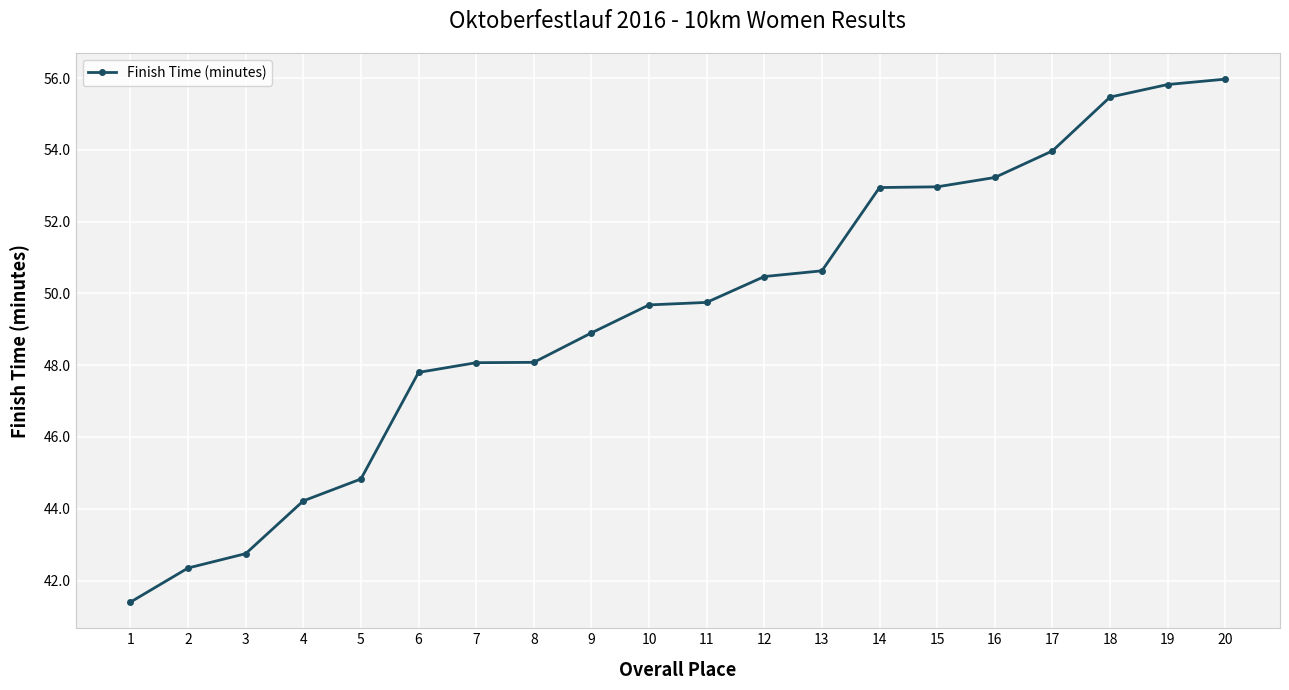

Which has a higher value, 12 or 6?

12